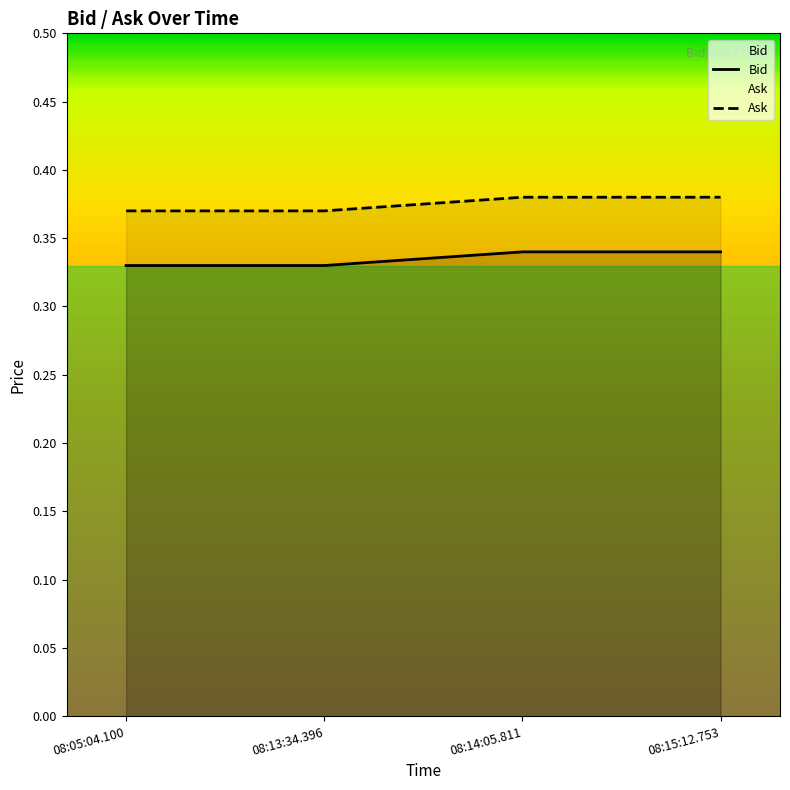

True or false: Bid and Ask cross at least once.

False